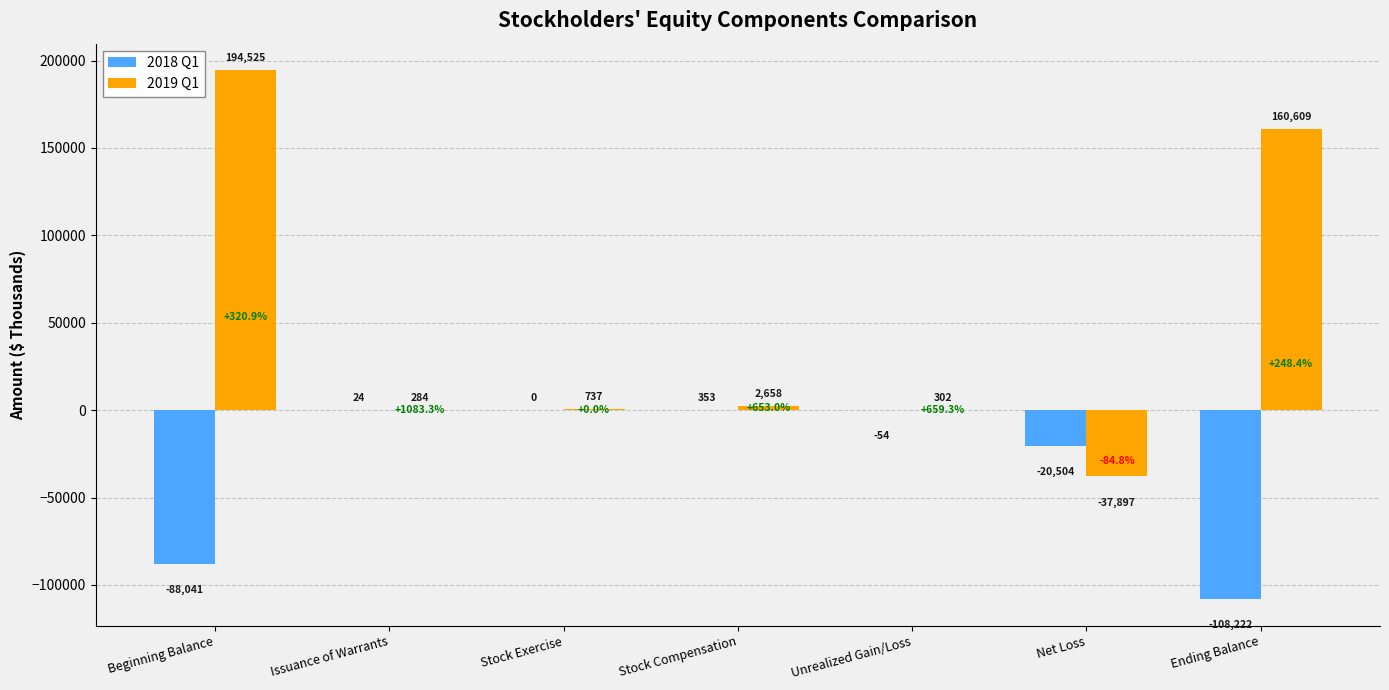

True or false: 2019 Q1 has a value of 160609 at Ending Balance.

True